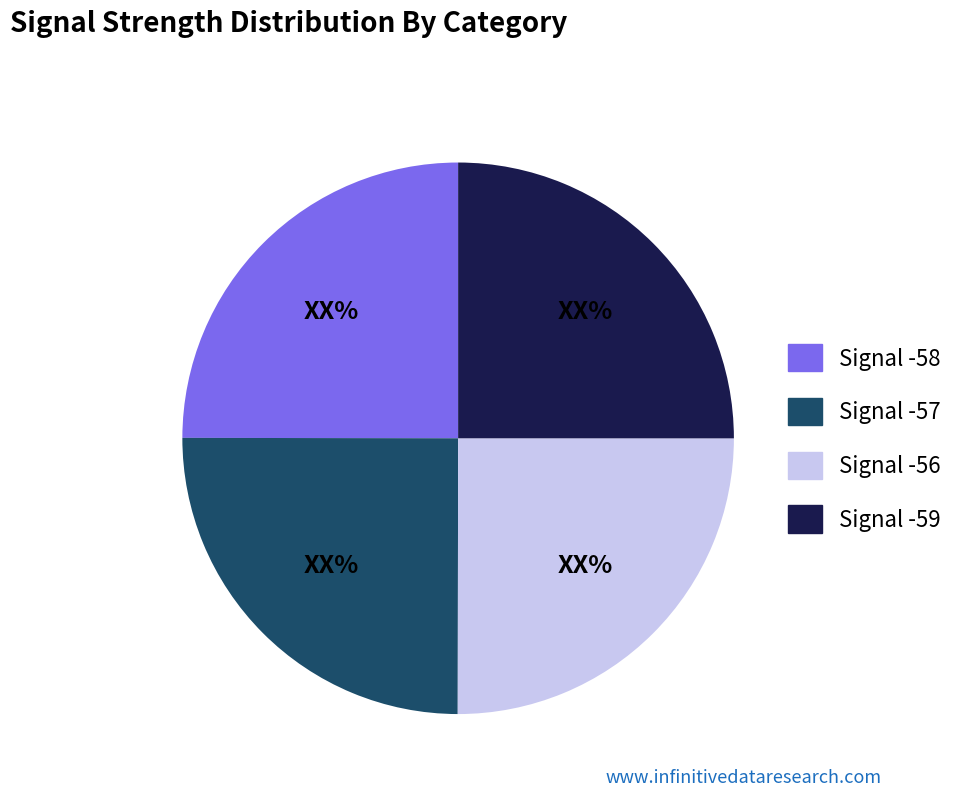

Is there a majority slice in this chart?

No